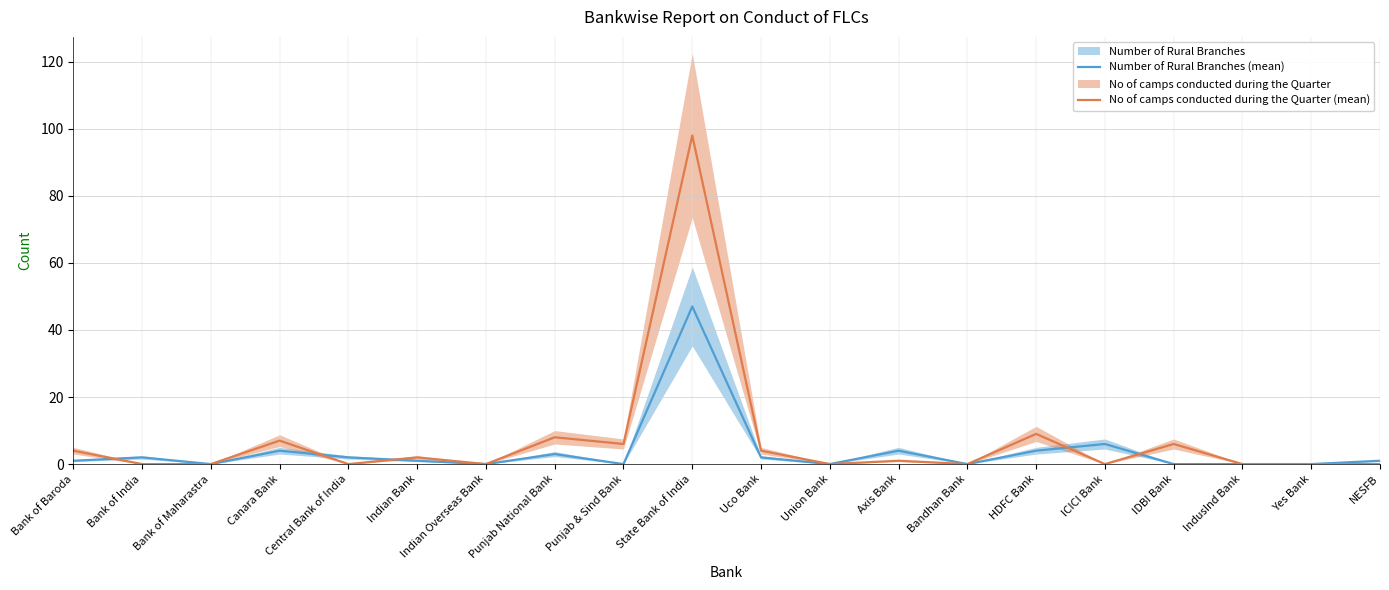

At which label does No of camps conducted during the Quarter (mean) reach its minimum?

Bank of India